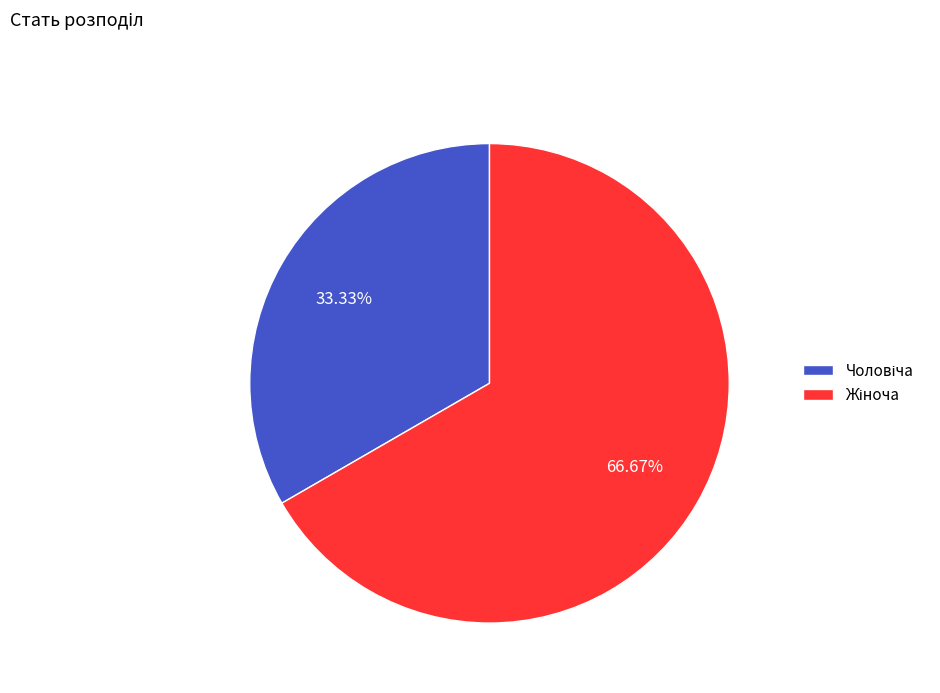

How many slices are in this pie chart?

2